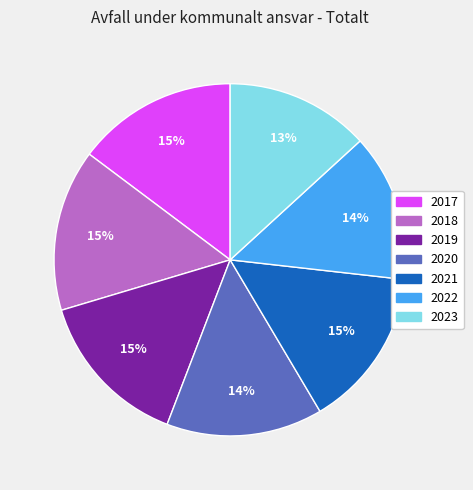

Is 2022 the majority of the pie?

No